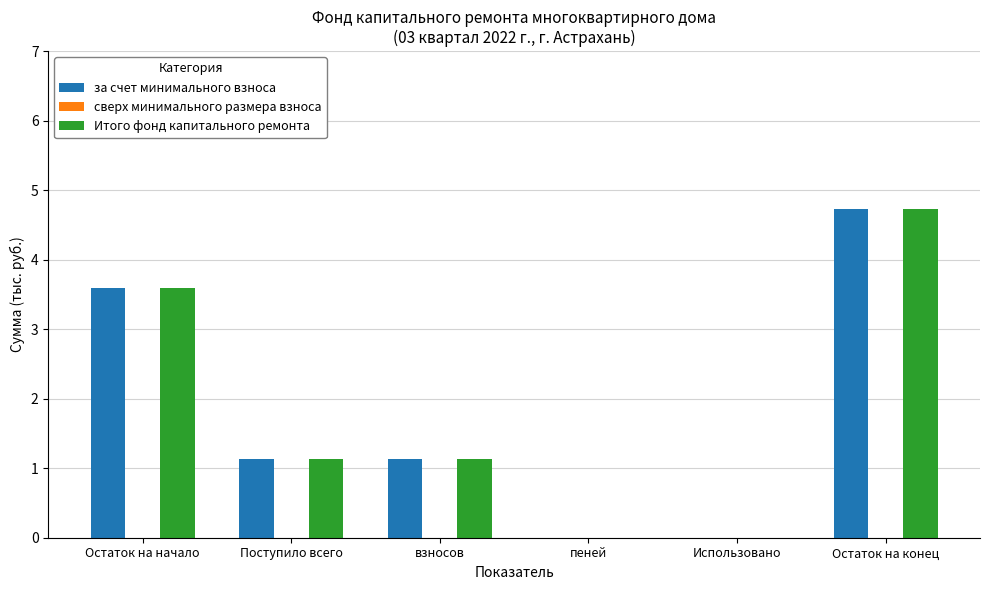

At which label does Итого фонд капитального ремонта first exceed 1?

Остаток на начало